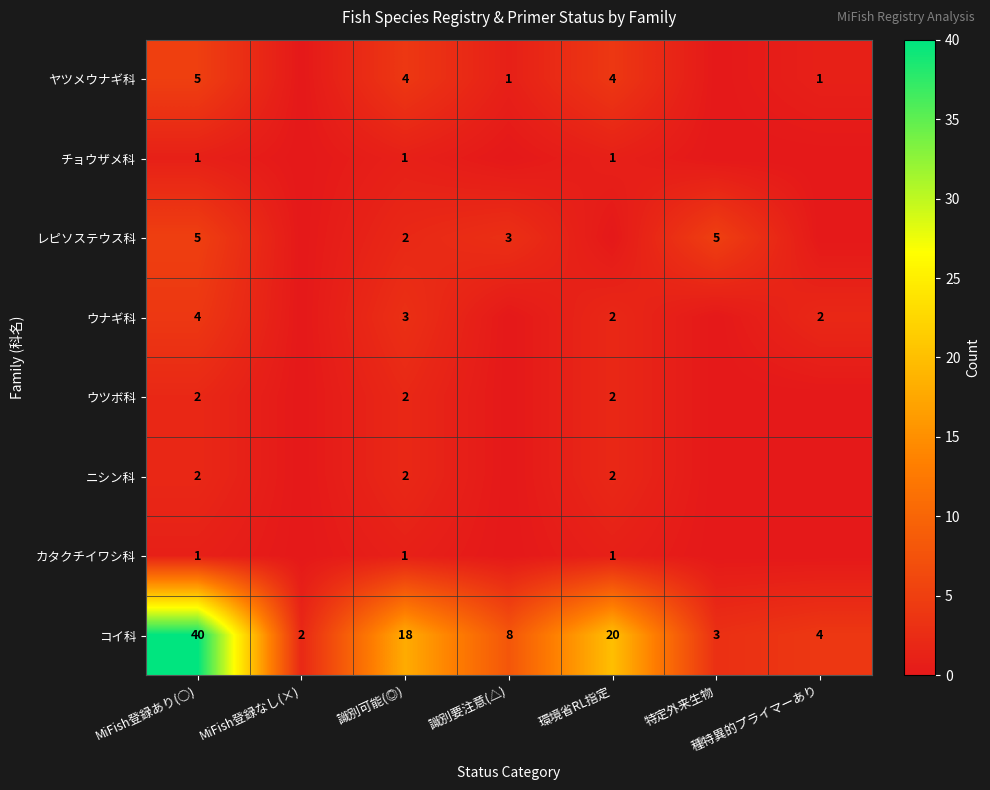

What is the spread (max minus min) of values at 識別可能(◎)?

17